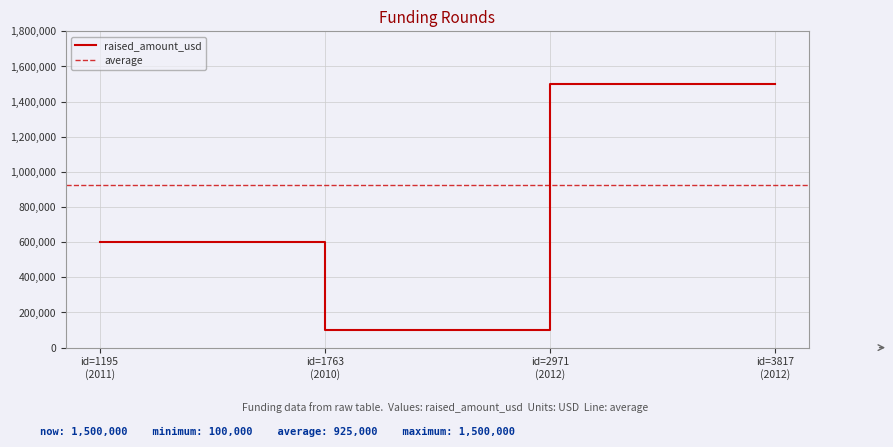

True or false: raised_amount_usd has more than 1 points higher than both neighbors.

False